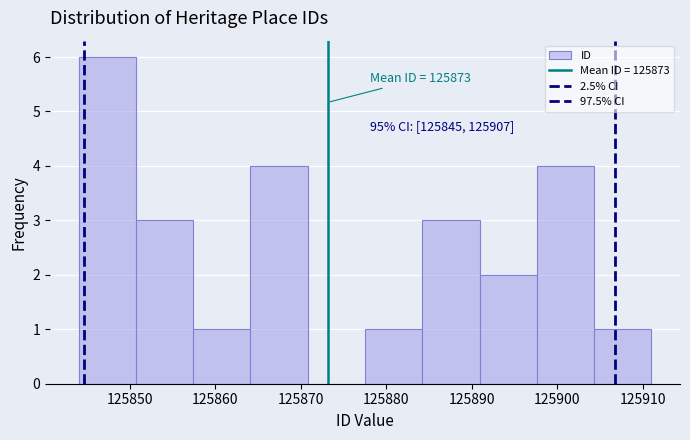

Over which range of the x-axis is the bar tallest?

125844.0 to 125850.7